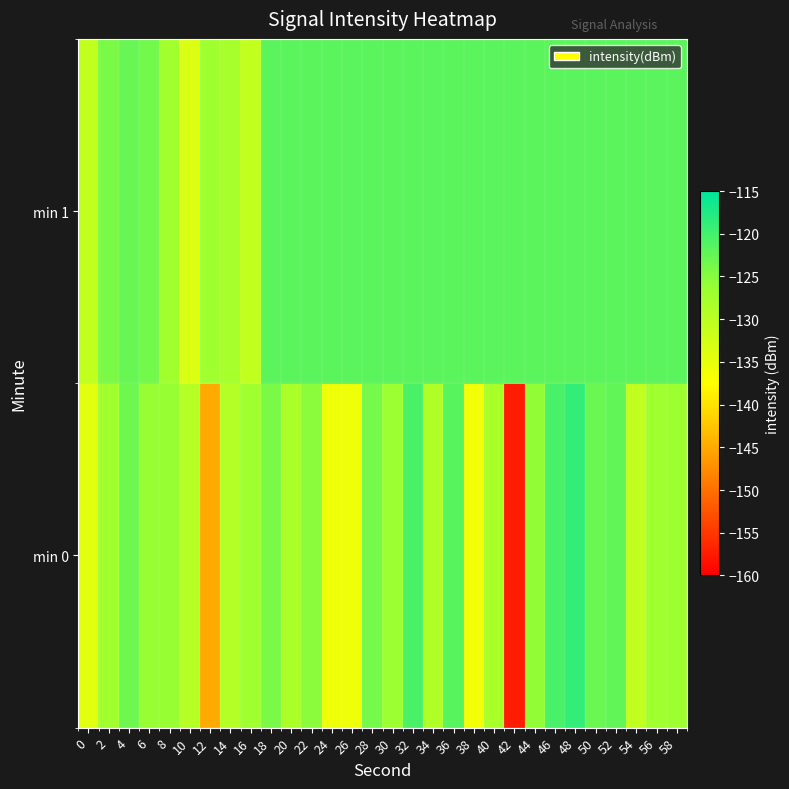

Rank the series by their average value, from highest to lowest.

min 1, min 0